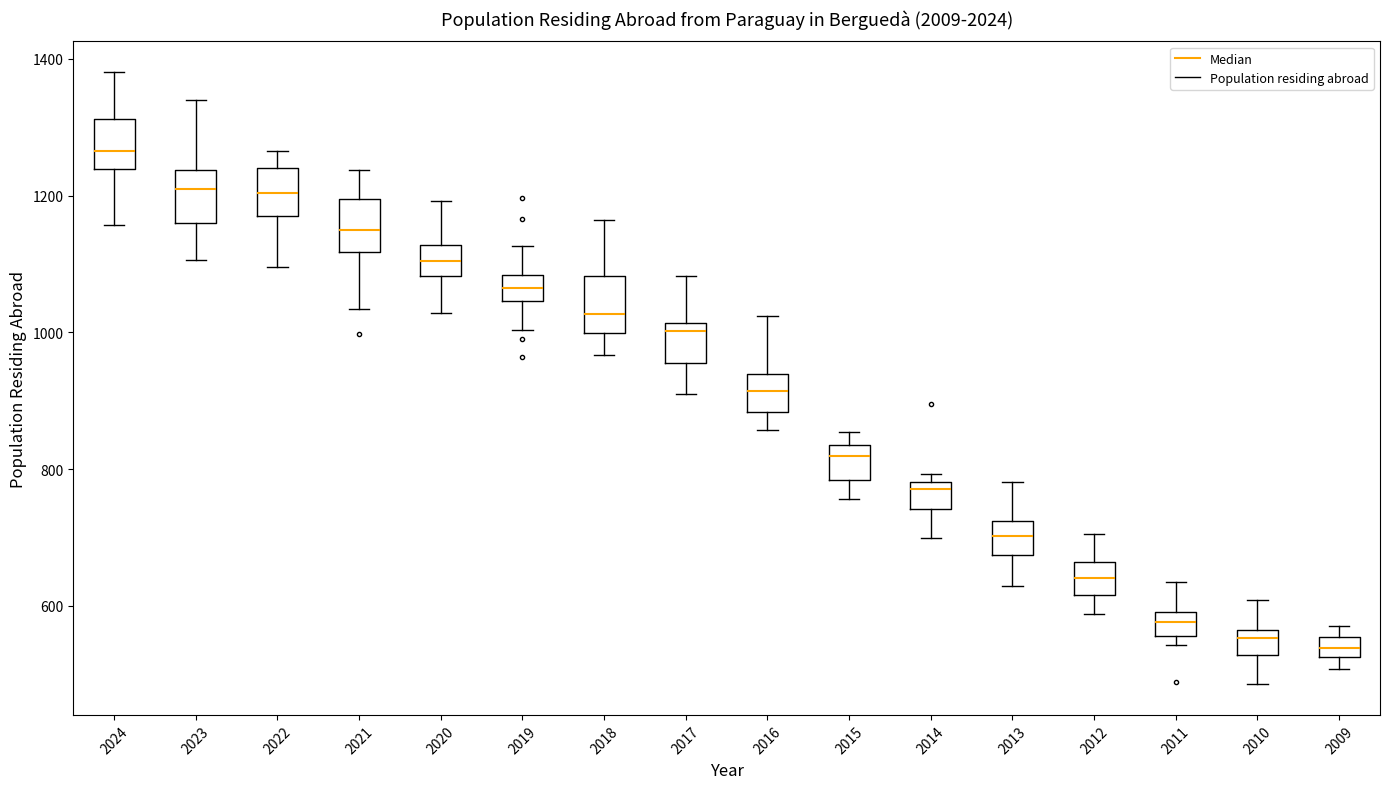

Where does the lower whisker of the box at x = 2015 end on the y-axis? The values are not printed on the chart, so give them approximately, as read against the axis.

760